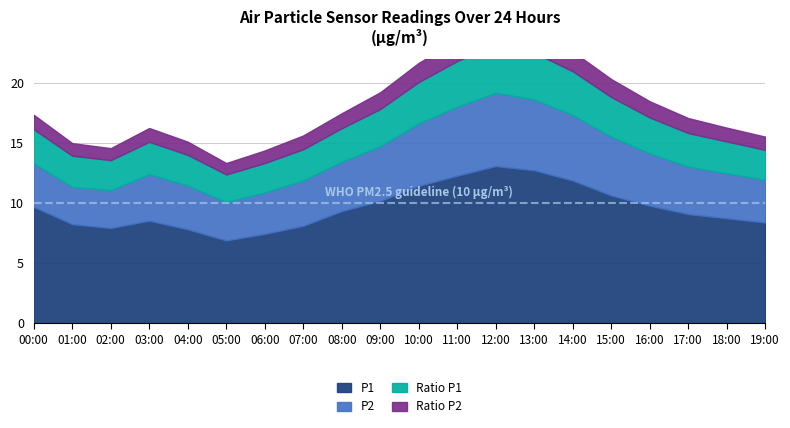

At how many categories does at least one series exceed 12?

3